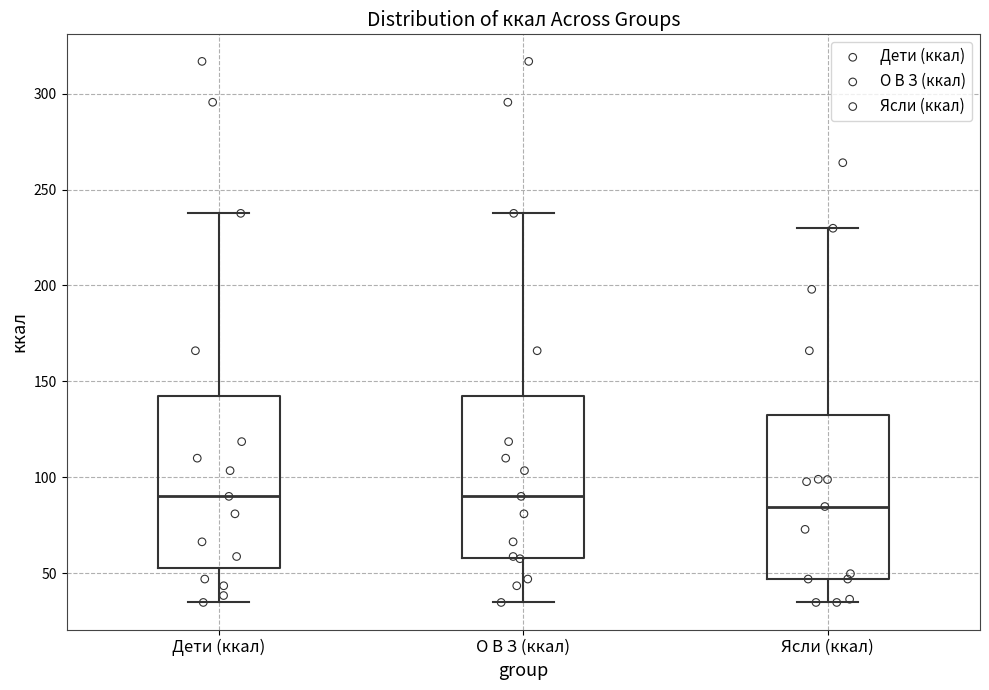

Reading left to right, read every box against the y-axis: the position of its median line, the range the box covers, and the ends of its whiskers. The values are not printed on the chart, so give them approximately, as read against the axis.

Дети (ккал): median 90, box 55 to 140, whiskers 35 to 240
О В З (ккал): median 90, box 60 to 140, whiskers 35 to 240
Ясли (ккал): median 85, box 45 to 135, whiskers 35 to 230